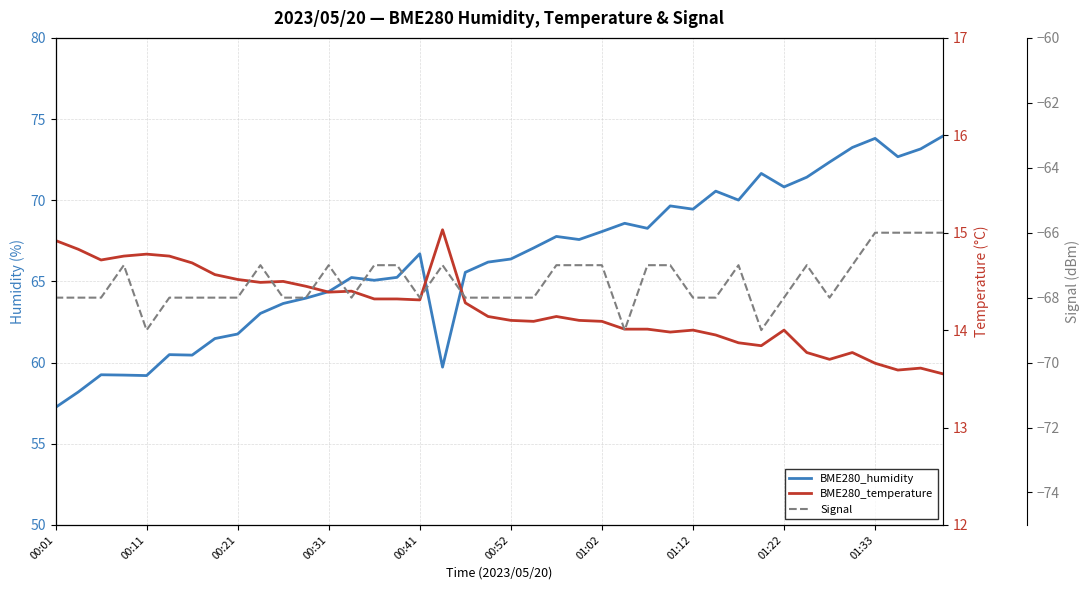

Does the chart display data point markers on the line(s)?

No